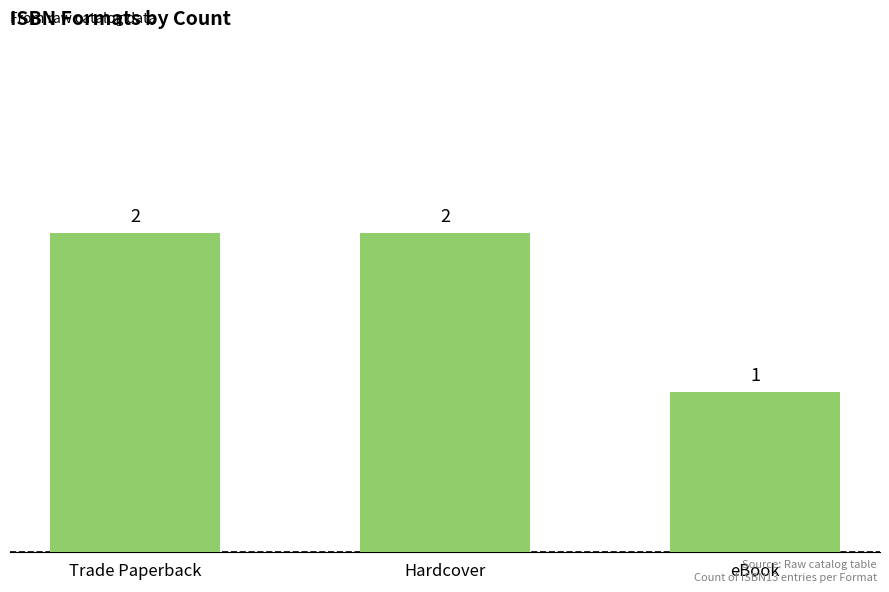

What is the ratio of the value at Hardcover to the value at eBook?

2.0